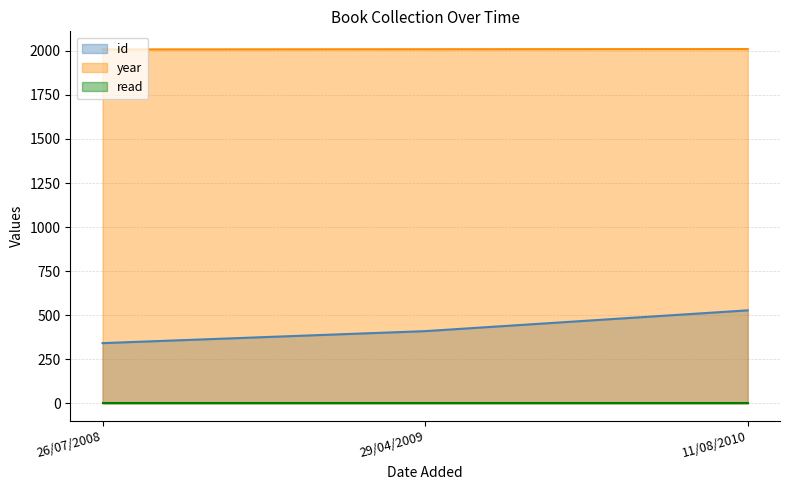

At which category is the sum across all series the highest?

11/08/2010